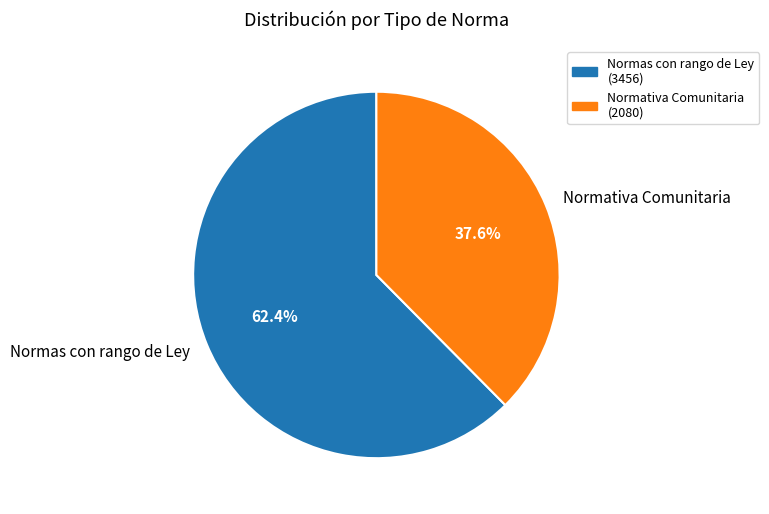

What percentage is NOT represented by Normativa Comunitaria?

62.4%